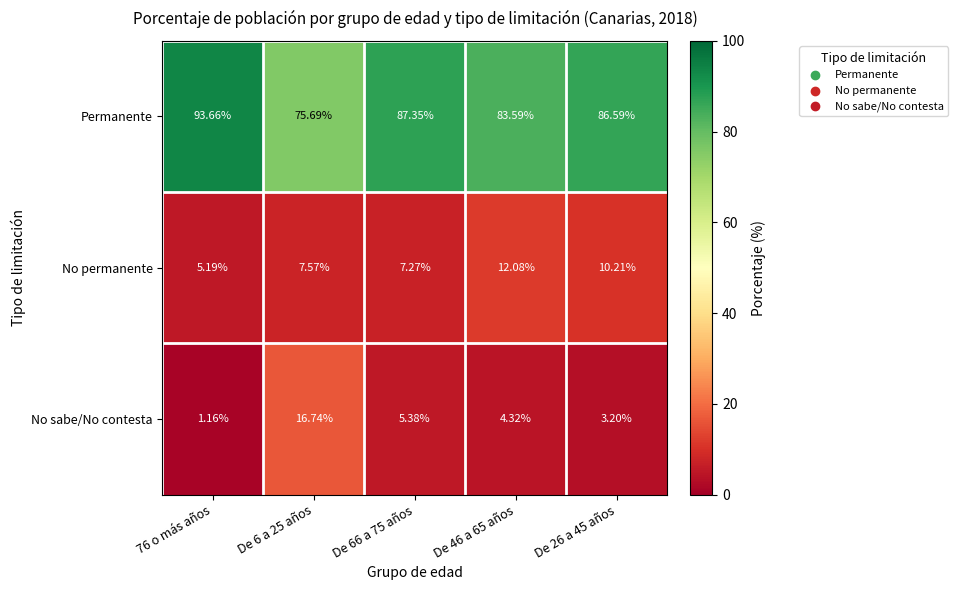

How many values in the Permanente series are below 86?

2